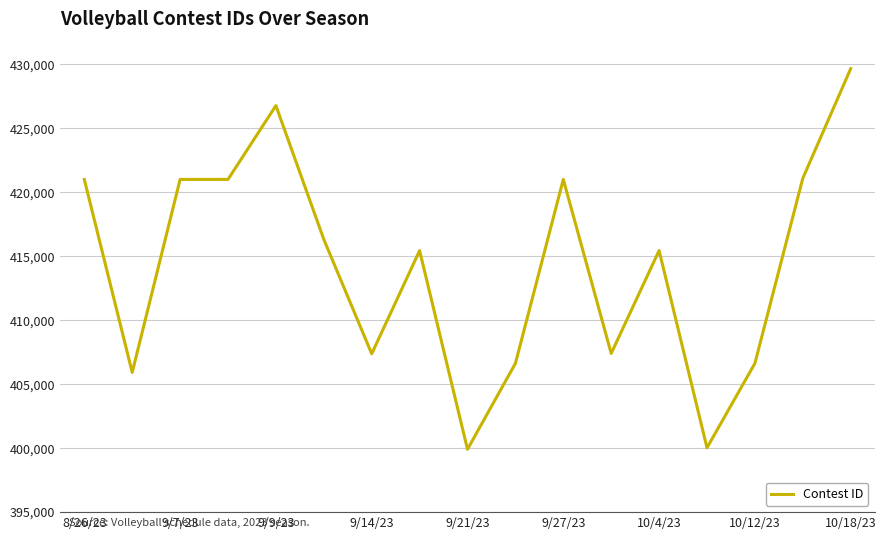

What is the difference between the maximum and minimum values?

29758